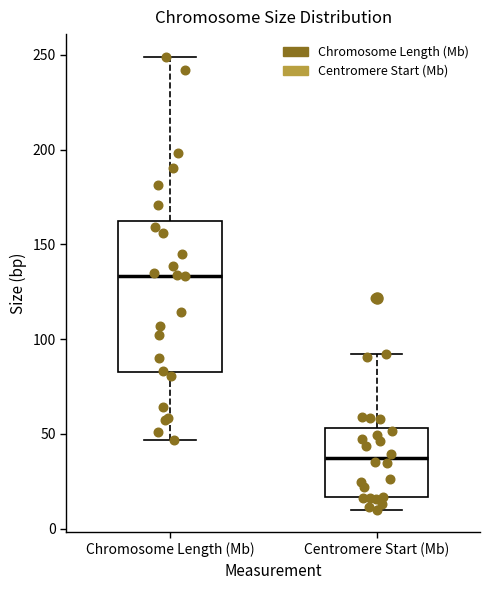

Reading left to right, read every box against the y-axis: the position of its median line, the range the box covers, and the ends of its whiskers. The values are not printed on the chart, so give them approximately, as read against the axis.

Chromosome Length (Mb): median 135, box 85 to 160, whiskers 45 to 250
Centromere Start (Mb): median 35, box 15 to 55, whiskers 10 to 90